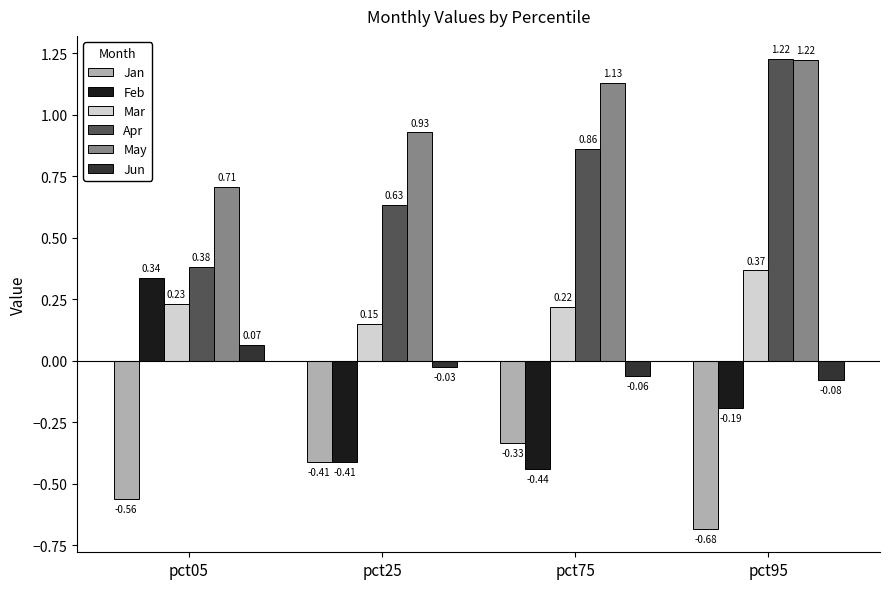

What is the average value of the May series?

1.0